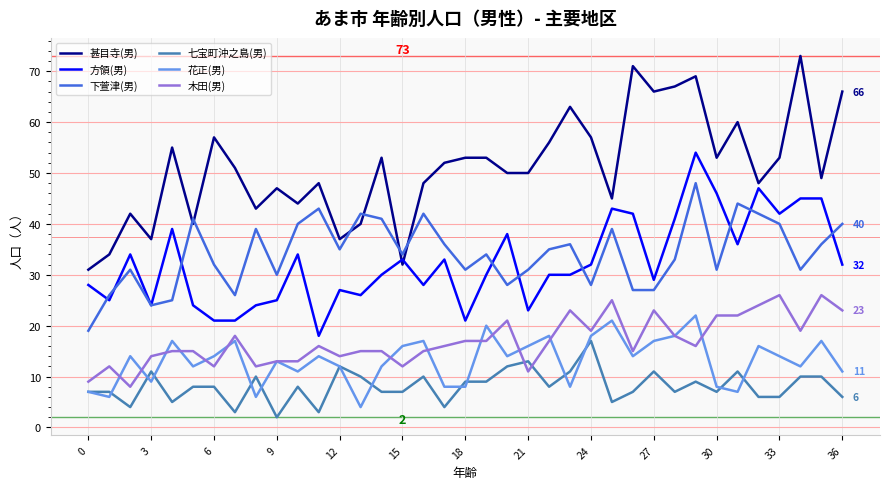

Which series has the largest total across all categories?

甚目寺(男)